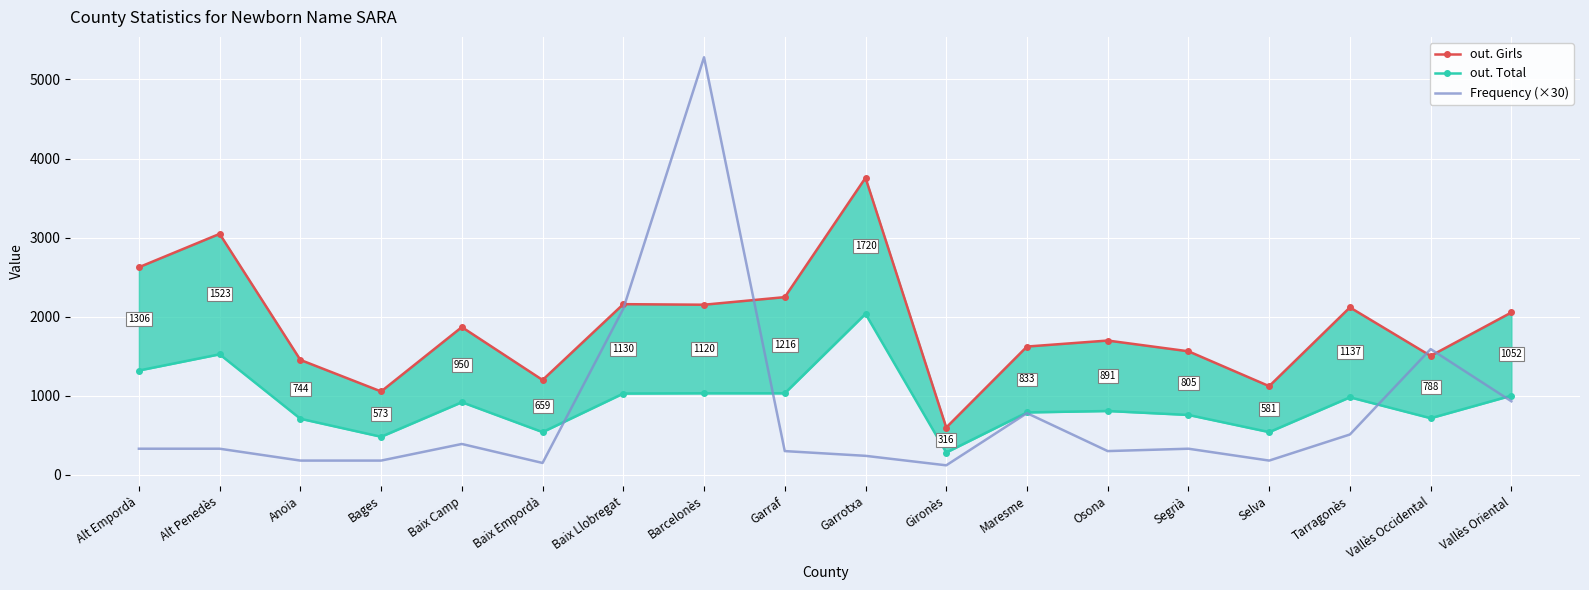

What is the total value across all series at Baix Empordà?

1889